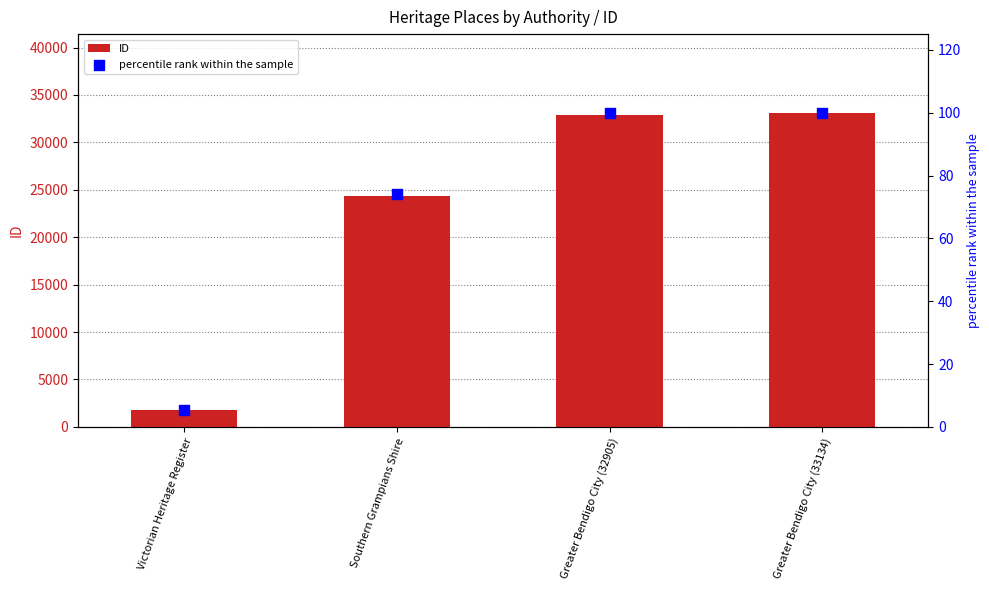

What is the total value across all series at Greater Bendigo City (33134)?

33234.0